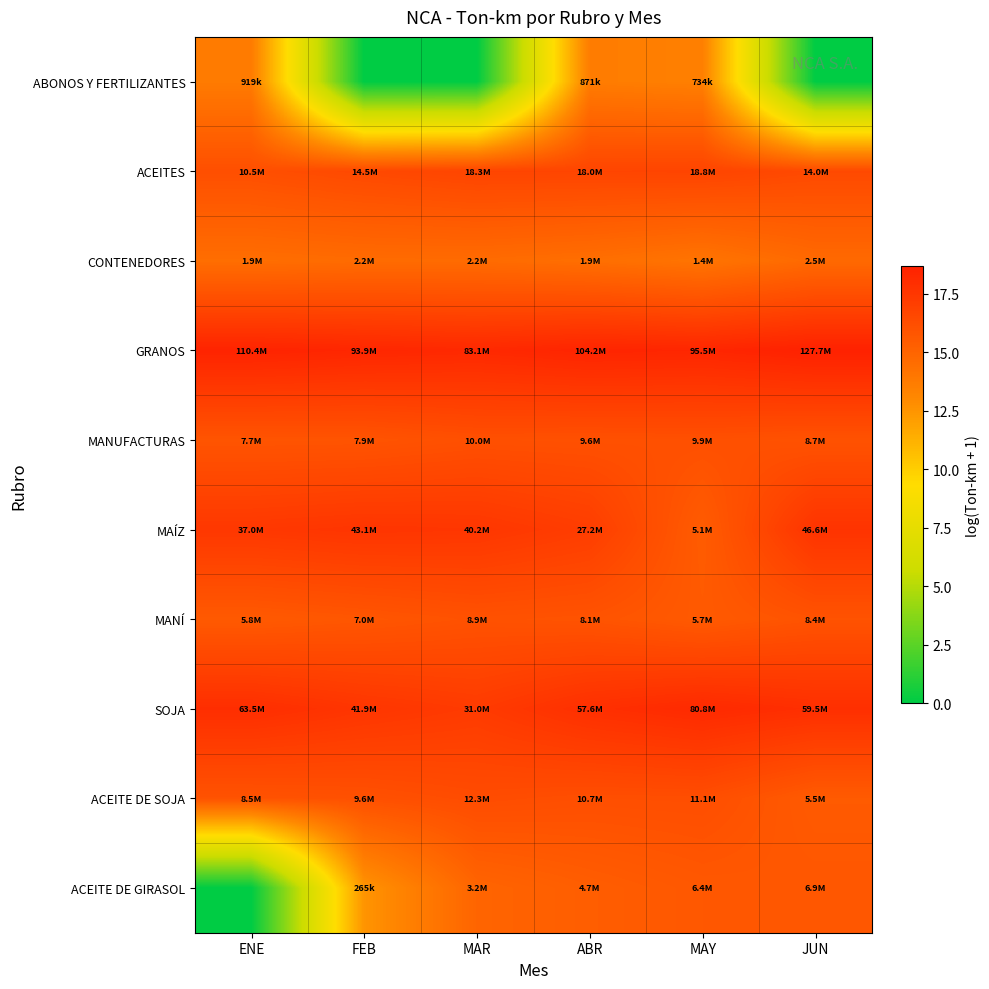

Reading right to left, transcribe all the data shown in this chart.

ABONOS Y FERTILIZANTES: JUN=0.0	MAY=13.5	ABR=13.7	MAR=0.0	FEB=0.0	ENE=13.7
ACEITES: JUN=16.5	MAY=16.8	ABR=16.7	MAR=16.7	FEB=16.5	ENE=16.2
CONTENEDORES: JUN=14.7	MAY=14.1	ABR=14.4	MAR=14.6	FEB=14.6	ENE=14.5
GRANOS: JUN=18.7	MAY=18.4	ABR=18.5	MAR=18.2	FEB=18.4	ENE=18.5
MANUFACTURAS: JUN=16.0	MAY=16.1	ABR=16.1	MAR=16.1	FEB=15.9	ENE=15.9
MAÍZ: JUN=17.7	MAY=15.4	ABR=17.1	MAR=17.5	FEB=17.6	ENE=17.4
MANÍ: JUN=15.9	MAY=15.6	ABR=15.9	MAR=16.0	FEB=15.8	ENE=15.6
SOJA: JUN=17.9	MAY=18.2	ABR=17.9	MAR=17.2	FEB=17.6	ENE=18.0
ACEITE DE SOJA: JUN=15.5	MAY=16.2	ABR=16.2	MAR=16.3	FEB=16.1	ENE=16.0
ACEITE DE GIRASOL: JUN=15.7	MAY=15.7	ABR=15.4	MAR=15.0	FEB=12.5	ENE=0.0